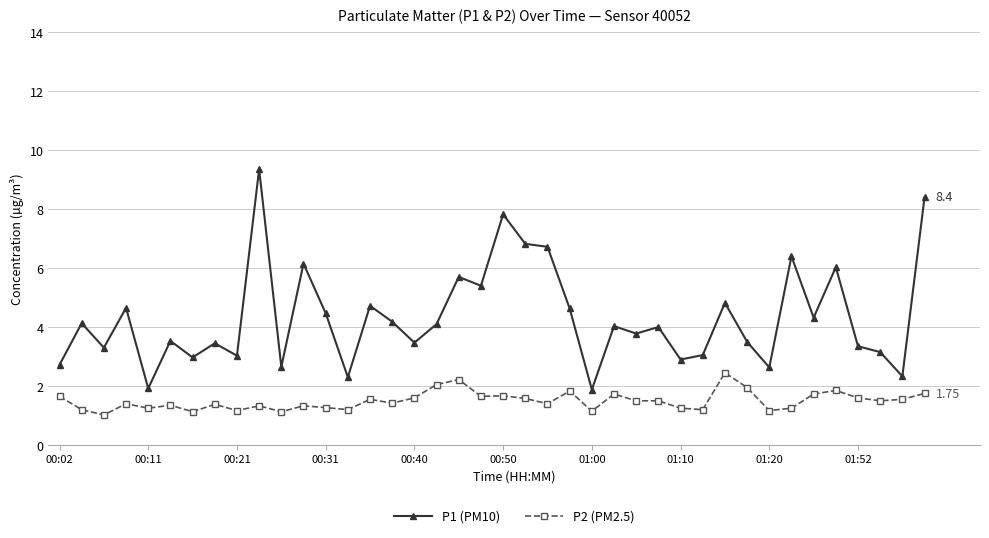

What are all the series names shown in the legend?

P1 (PM10), P2 (PM2.5)